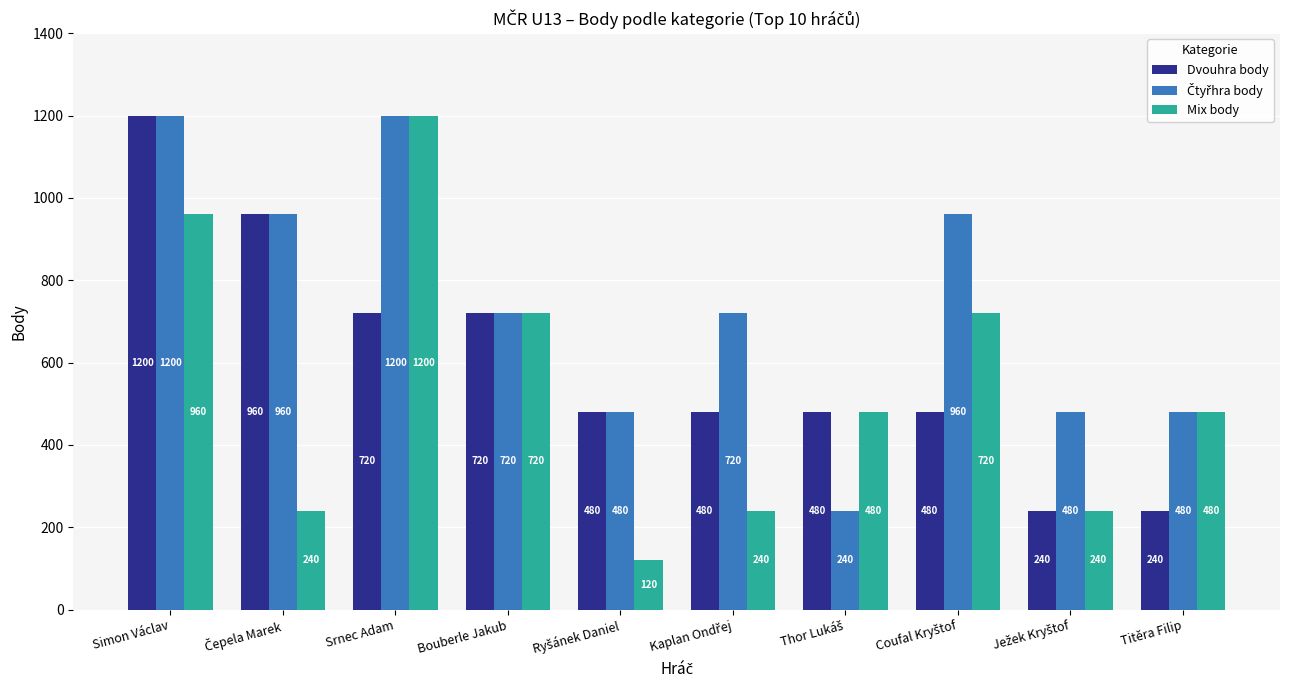

What is the approximate value of Dvouhra body at Srnec Adam?

720